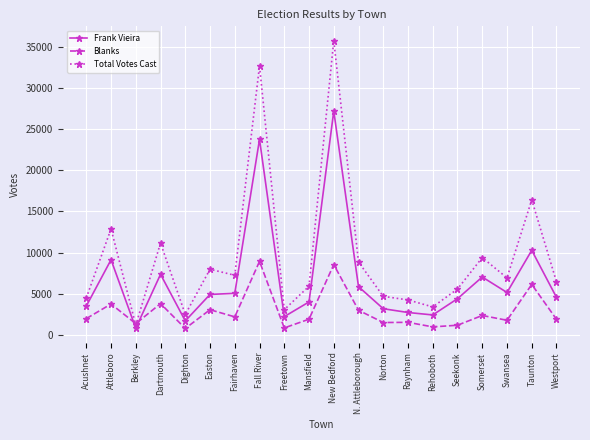

Which label corresponds to the largest value in the chart?

New Bedford